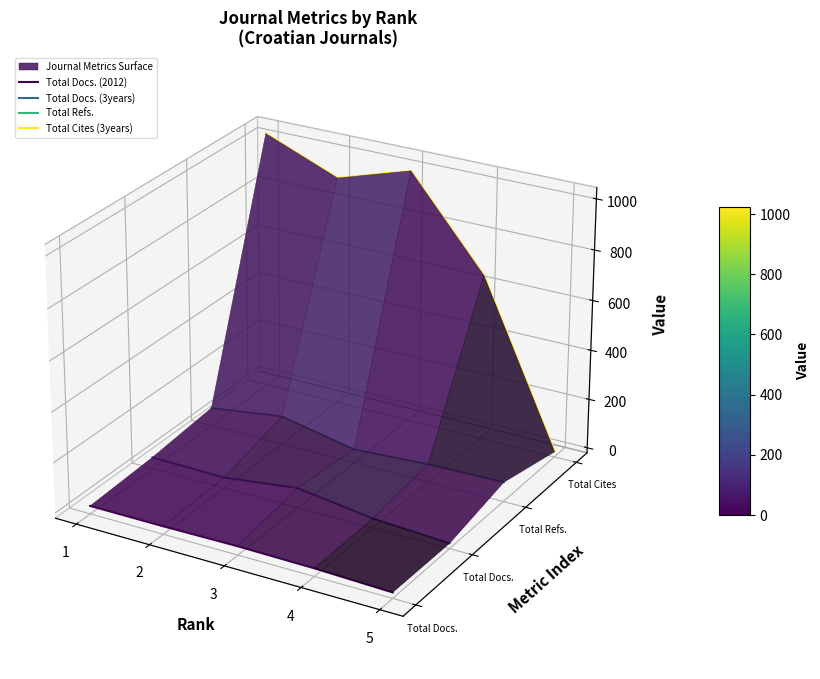

True or false: Total Cites (3years) has a value of -0.0 at 5.

True